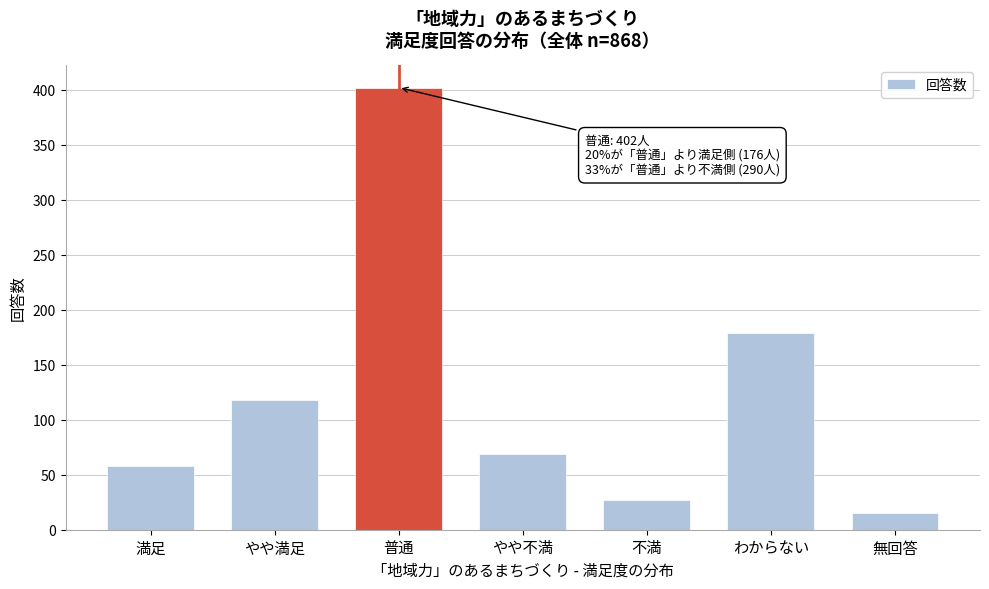

Reading left to right, what are all the values shown in this chart?

58	118	402	69	27	179	15